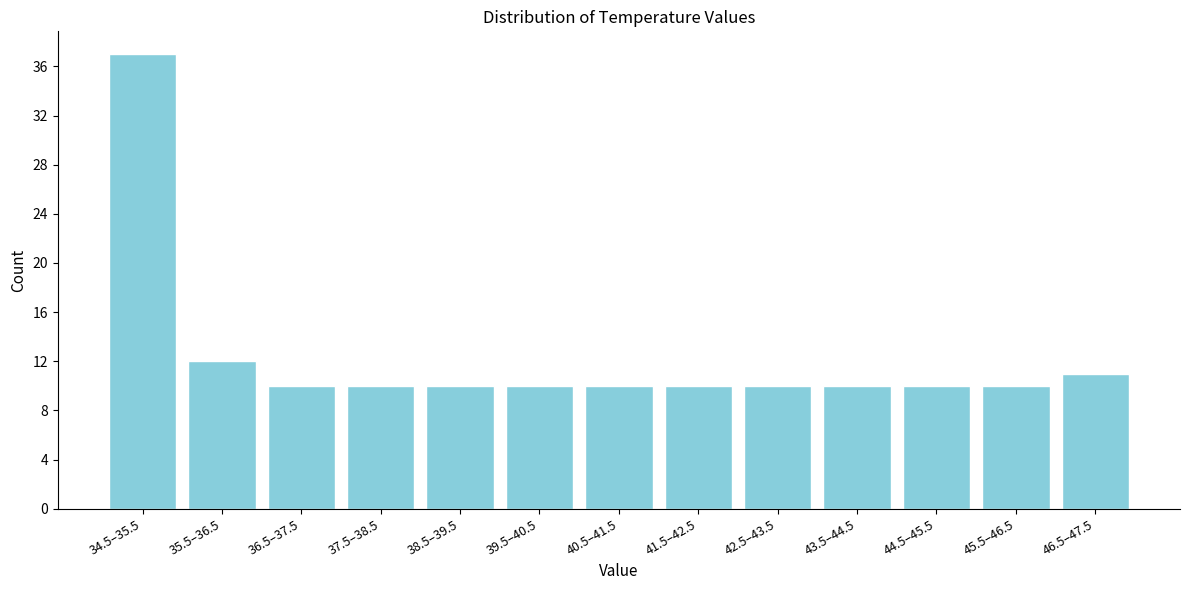

Reading left to right, transcribe all the data shown in this chart.

37	12	10	10	10	10	10	10	10	10	10	10	11